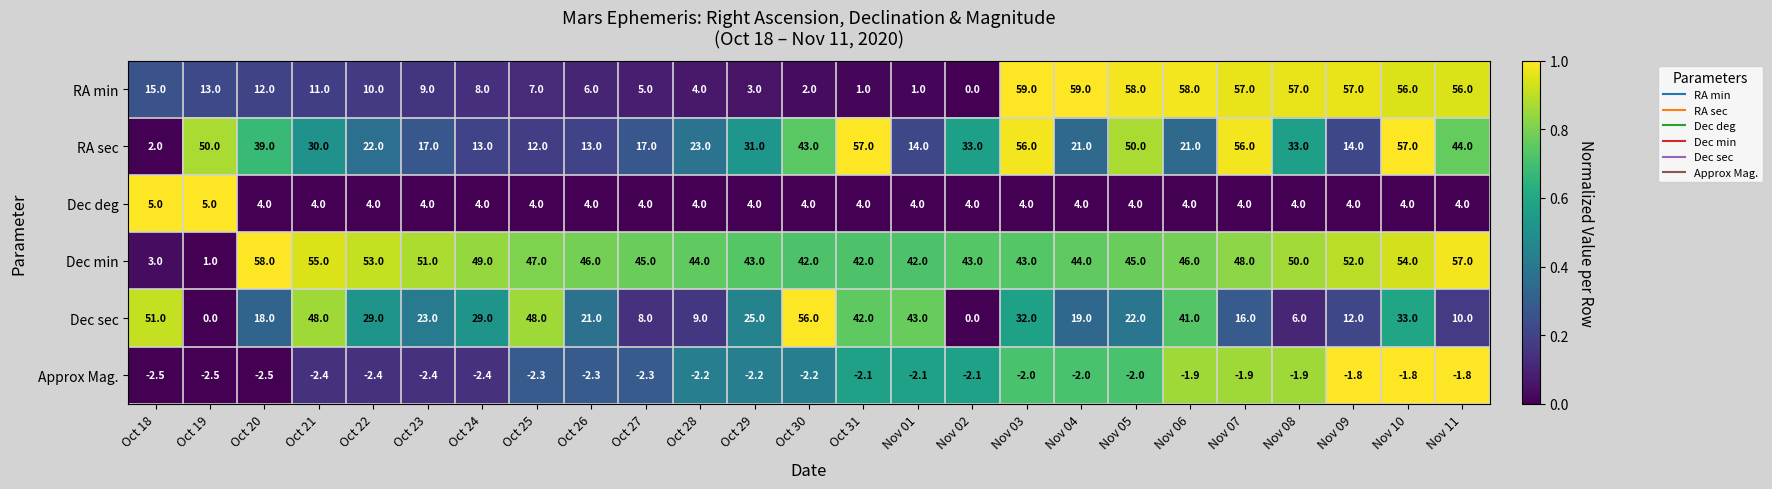

What is the difference between the Dec min values at Nov 07 and Nov 10?

6.0